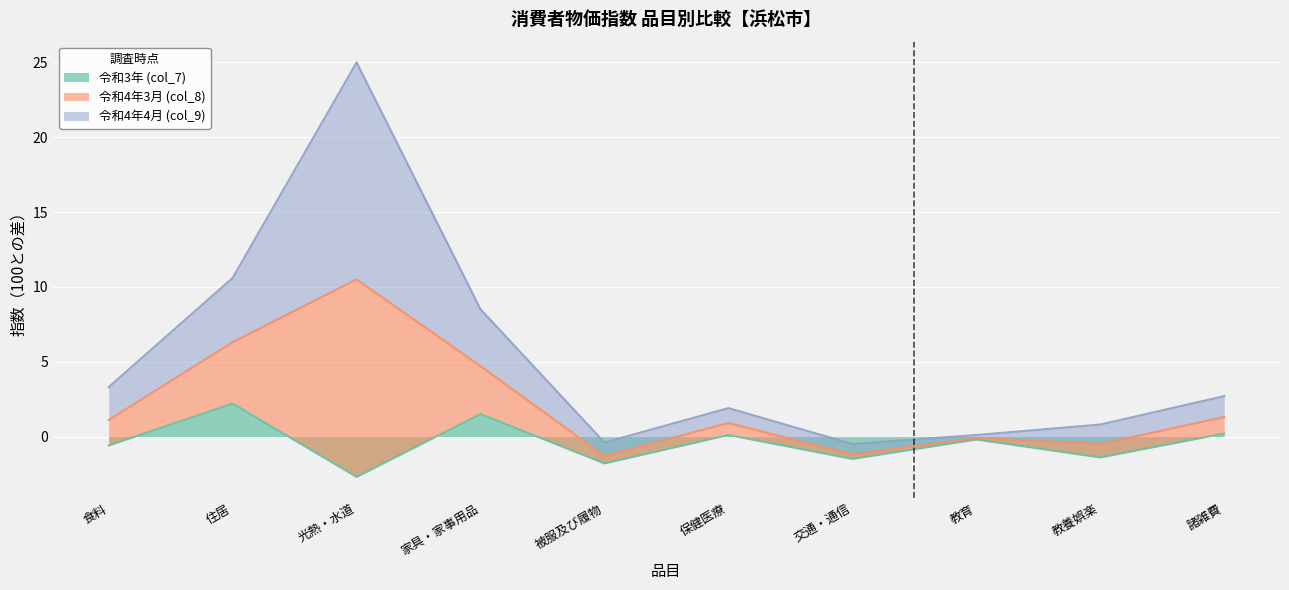

What is the spread (max minus min) of values at 家具・家事用品?

7.0